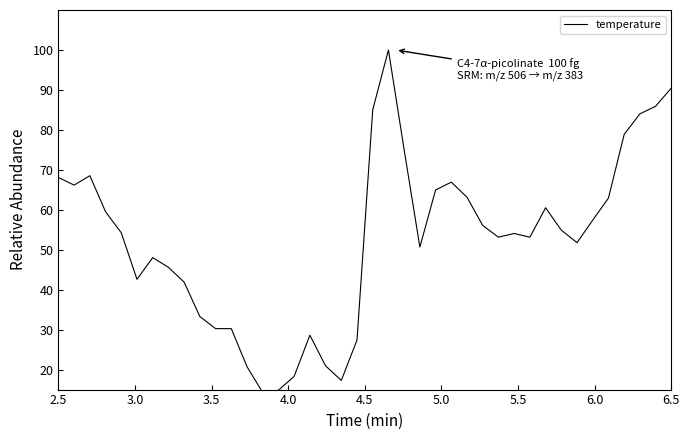

What is the difference between the maximum and minimum values?

85.7